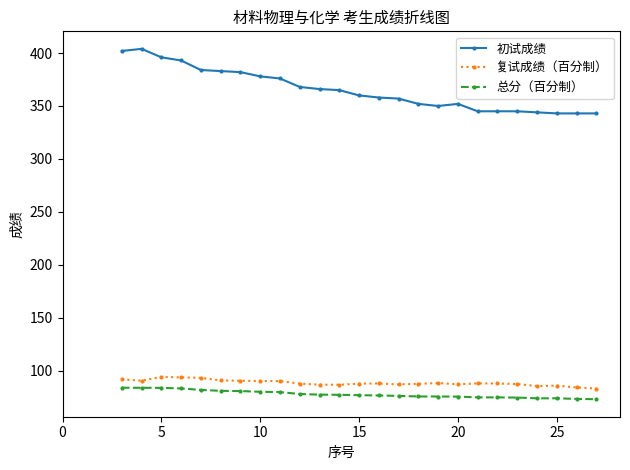

True or false: 初试成绩 and 总分（百分制） intersect in this chart.

False